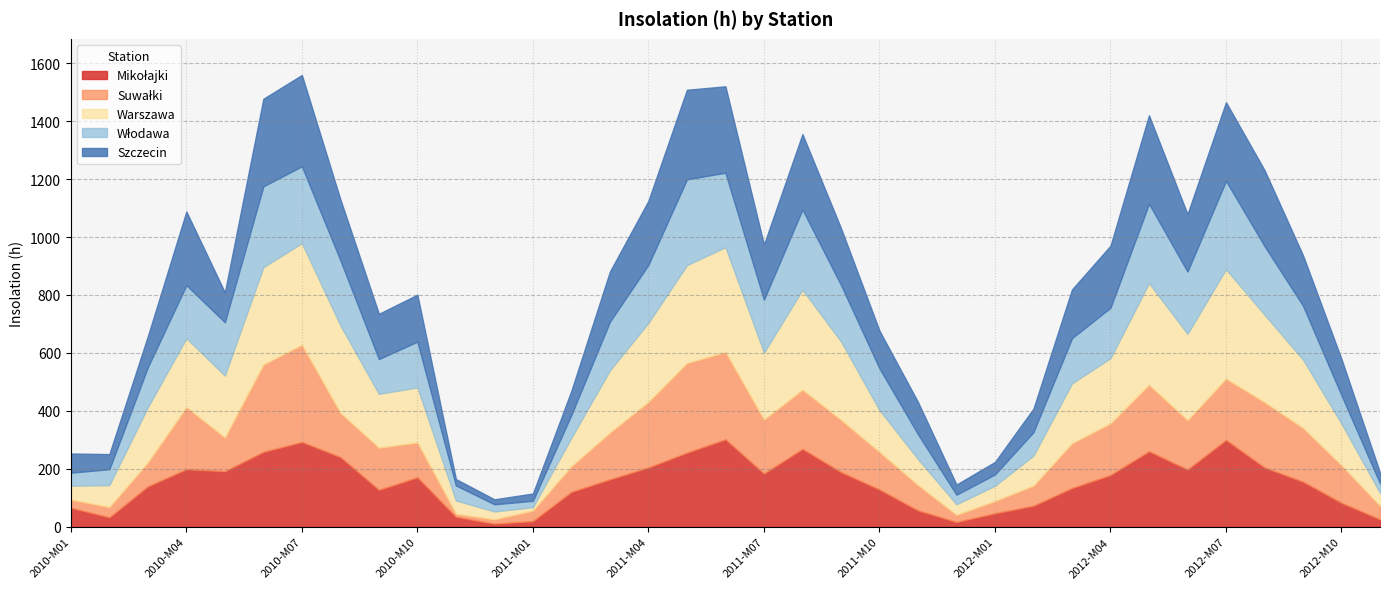

Reading left to right, what are all the values shown in this chart?

Mikołajki: 2010-M01=66	2010-M02=33	2010-M03=140	2010-M04=199	2010-M05=192	2010-M06=259	2010-M07=293	2010-M08=241	2010-M09=128	2010-M10=171	2010-M11=35	2010-M12=11	2011-M01=20	2011-M02=121	2011-M03=164	2011-M04=205	2011-M05=256	2011-M06=302	2011-M07=184	2011-M08=269	2011-M09=189	2011-M10=129	2011-M11=57	2011-M12=17	2012-M01=47	2012-M02=73	2012-M03=134	2012-M04=179	2012-M05=261	2012-M06=198	2012-M07=300	2012-M08=205	2012-M09=156	2012-M10=83	2012-M11=26
Suwałki: 2010-M01=28	2010-M02=35	2010-M03=82	2010-M04=214	2010-M05=116	2010-M06=301	2010-M07=335	2010-M08=152	2010-M09=145	2010-M10=120	2010-M11=10	2010-M12=15	2011-M01=36	2011-M02=88	2011-M03=161	2011-M04=226	2011-M05=309	2011-M06=301	2011-M07=186	2011-M08=204	2011-M09=180	2011-M10=129	2011-M11=87	2011-M12=24	2012-M01=42	2012-M02=69	2012-M03=154	2012-M04=178	2012-M05=229	2012-M06=170	2012-M07=211	2012-M08=225	2012-M09=185	2012-M10=129	2012-M11=46
Warszawa: 2010-M01=48	2010-M02=76	2010-M03=191	2010-M04=238	2010-M05=214	2010-M06=336	2010-M07=351	2010-M08=302	2010-M09=186	2010-M10=190	2010-M11=46	2010-M12=27	2011-M01=12	2011-M02=99	2011-M03=215	2011-M04=273	2011-M05=338	2011-M06=362	2011-M07=231	2011-M08=345	2011-M09=271	2011-M10=145	2011-M11=90	2011-M12=37	2012-M01=53	2012-M02=104	2012-M03=207	2012-M04=225	2012-M05=351	2012-M06=298	2012-M07=378	2012-M08=302	2012-M09=236	2012-M10=144	2012-M11=45
Włodawa: 2010-M01=45	2010-M02=55	2010-M03=138	2010-M04=183	2010-M05=184	2010-M06=279	2010-M07=265	2010-M08=225	2010-M09=120	2010-M10=158	2010-M11=52	2010-M12=25	2011-M01=22	2011-M02=79	2011-M03=168	2011-M04=200	2011-M05=296	2011-M06=257	2011-M07=183	2011-M08=277	2011-M09=195	2011-M10=144	2011-M11=86	2011-M12=33	2012-M01=39	2012-M02=81	2012-M03=156	2012-M04=174	2012-M05=274	2012-M06=215	2012-M07=305	2012-M08=237	2012-M09=186	2012-M10=98	2012-M11=33
Szczecin: 2010-M01=66	2010-M02=52	2010-M03=107	2010-M04=254	2010-M05=103	2010-M06=302	2010-M07=315	2010-M08=210	2010-M09=156	2010-M10=162	2010-M11=22	2010-M12=17	2011-M01=25	2011-M02=83	2011-M03=173	2011-M04=221	2011-M05=309	2011-M06=298	2011-M07=190	2011-M08=260	2011-M09=196	2011-M10=130	2011-M11=111	2011-M12=35	2012-M01=43	2012-M02=81	2012-M03=168	2012-M04=214	2012-M05=305	2012-M06=198	2012-M07=271	2012-M08=262	2012-M09=174	2012-M10=125	2012-M11=37